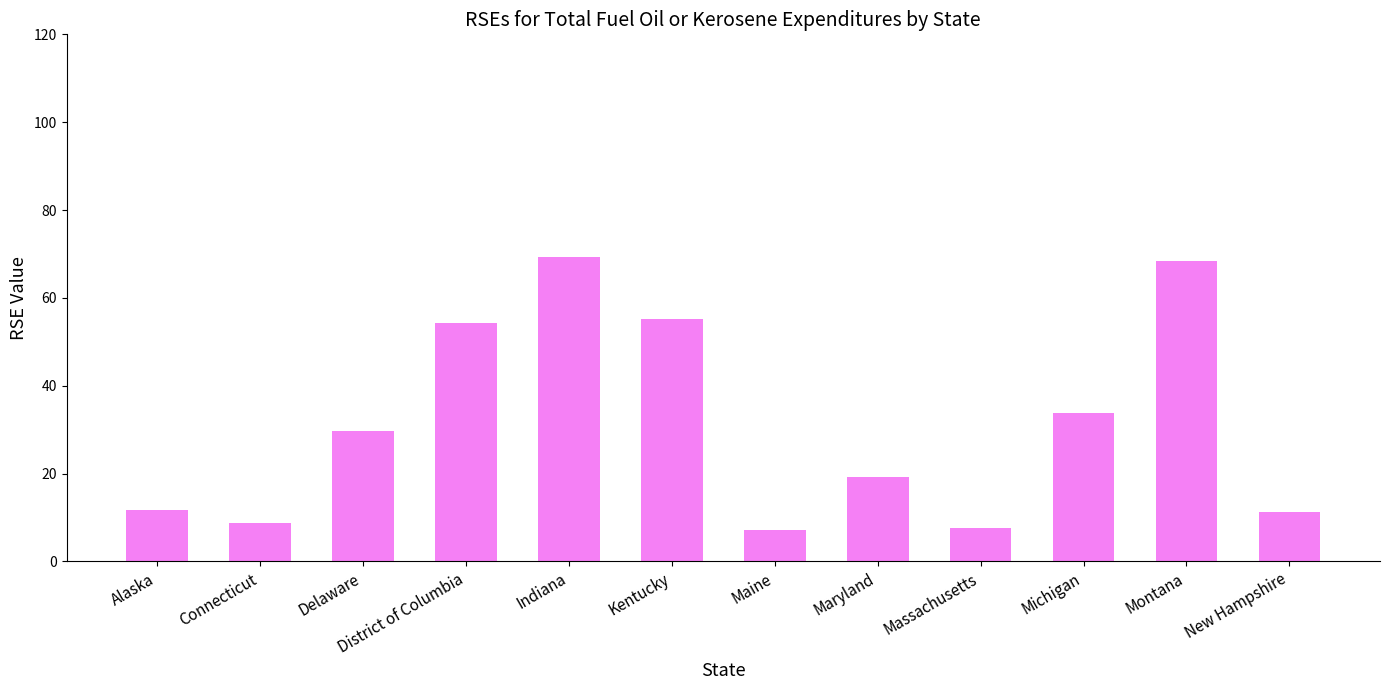

What is the difference between the second highest and second lowest values?

60.8